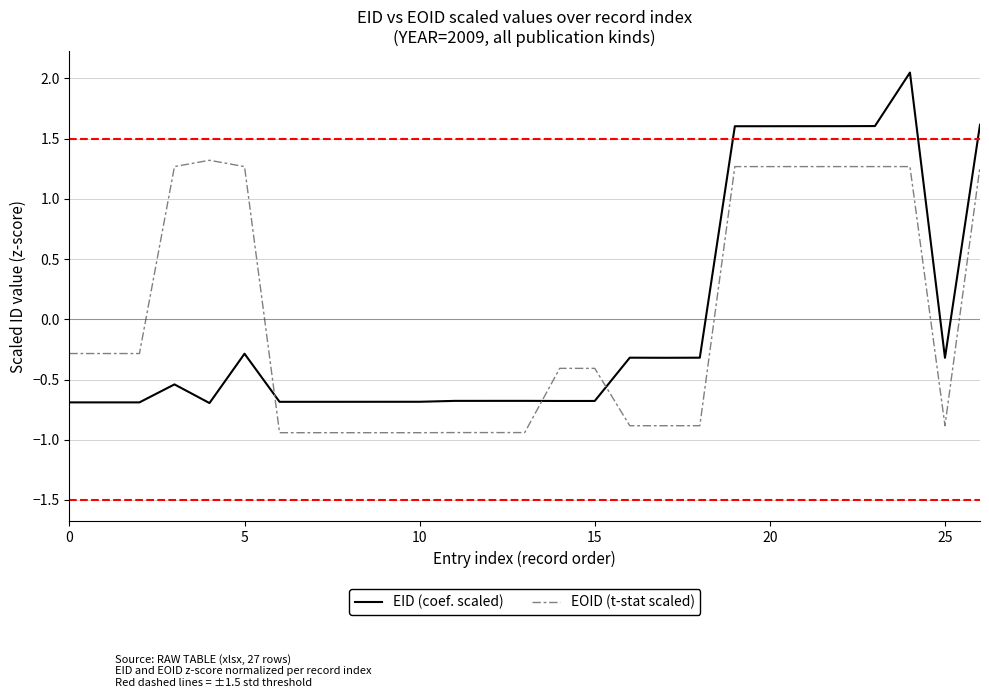

What is the difference between the maximum and minimum values in the EID (coef. scaled) series?

2.7